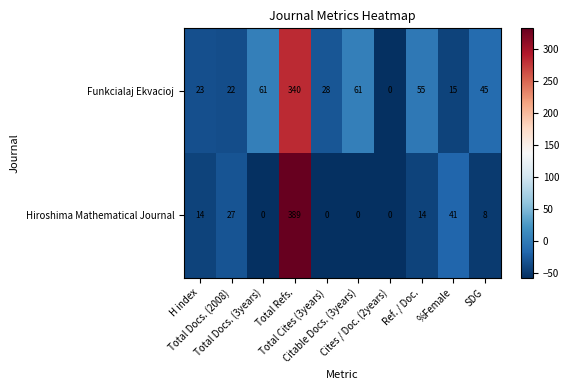

Which series has the largest total across all categories?

Funkcialaj Ekvacioj